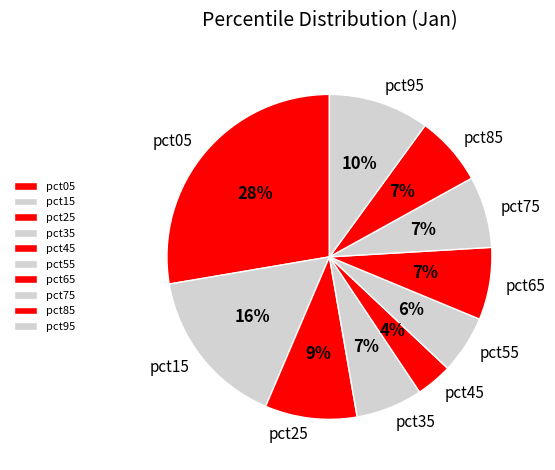

To the nearest percent, what is the combined percentage of pct75 and pct25?

16%